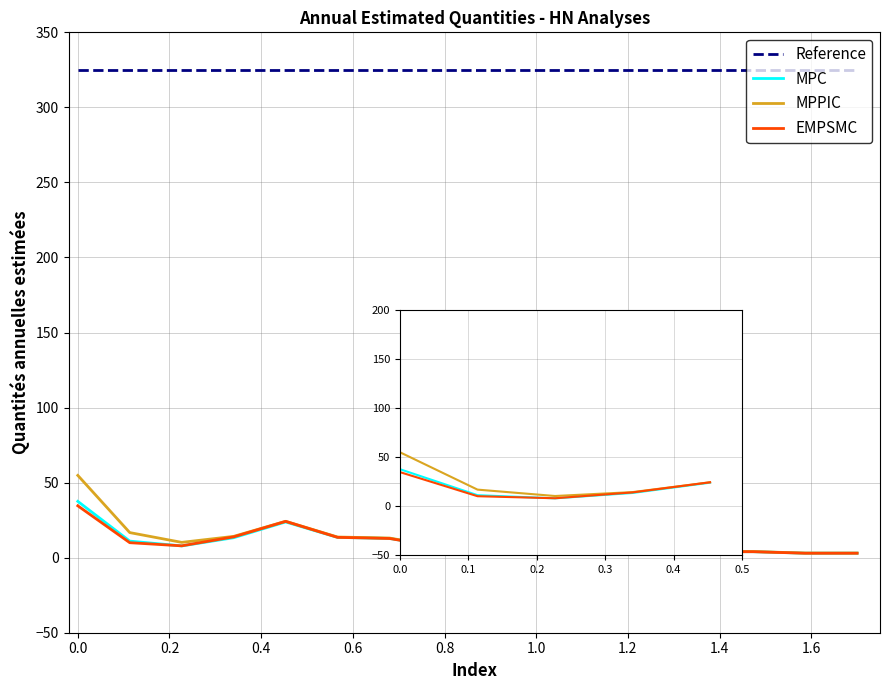

What is the sum of the EMPSMC values at 0.2 and 0.4?

21.7